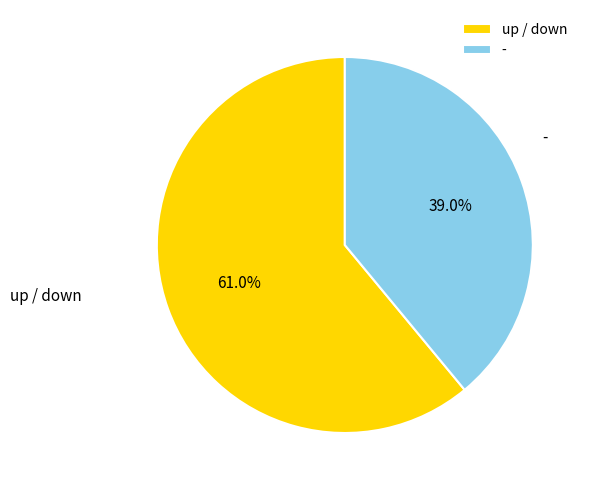

What is the ratio of the value at up / down to the value at -?

1.6